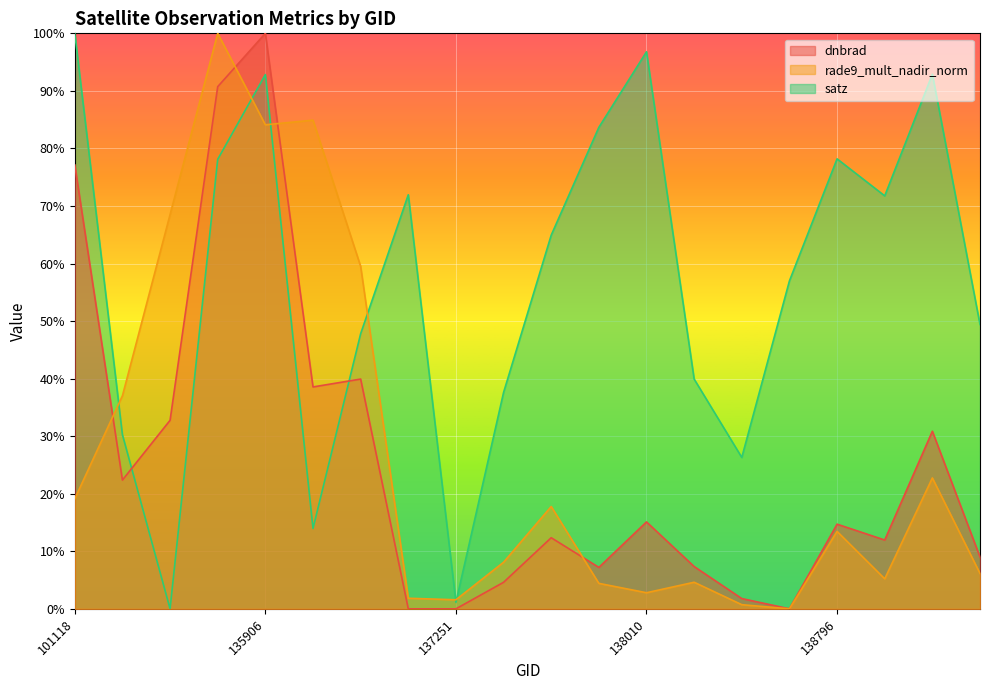

After their last crossing, which series has the higher values: dnbrad or satz?

satz